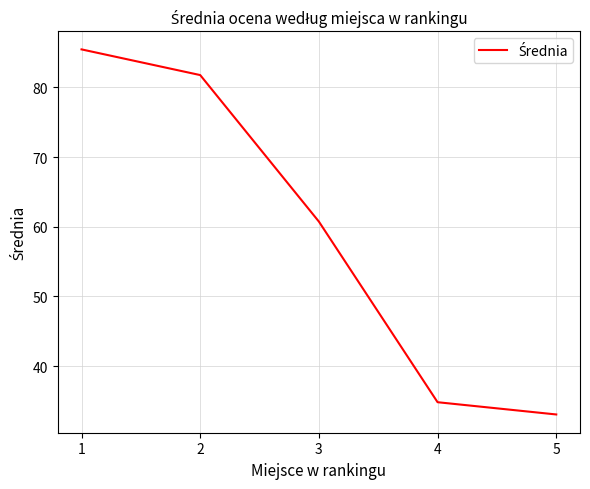

Where does the data first go above 60?

1